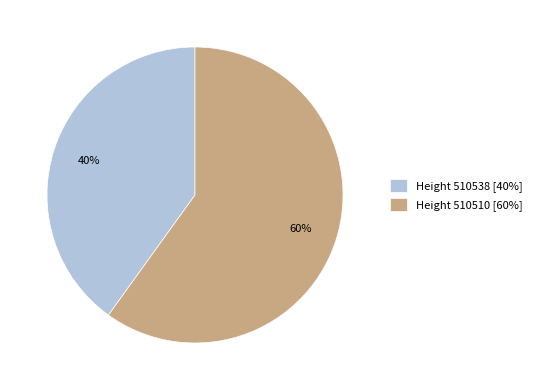

Approximately how many times larger is the value at Height 510510 [60%] compared to Height 510538 [40%]?

1.5